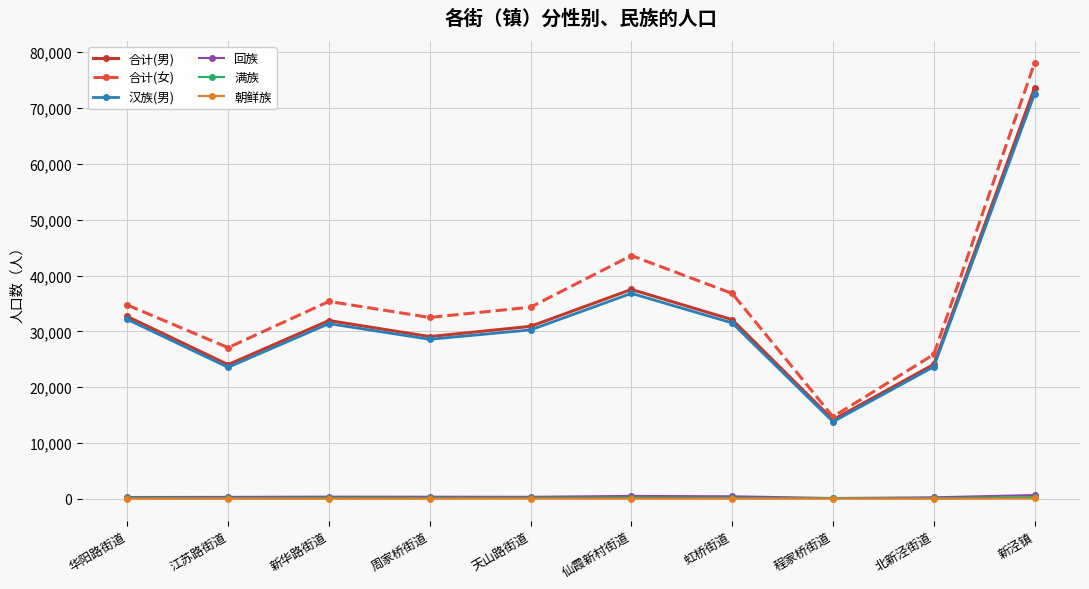

The 合计(女) series shows 32487 at 周家桥街道. True or false?

True